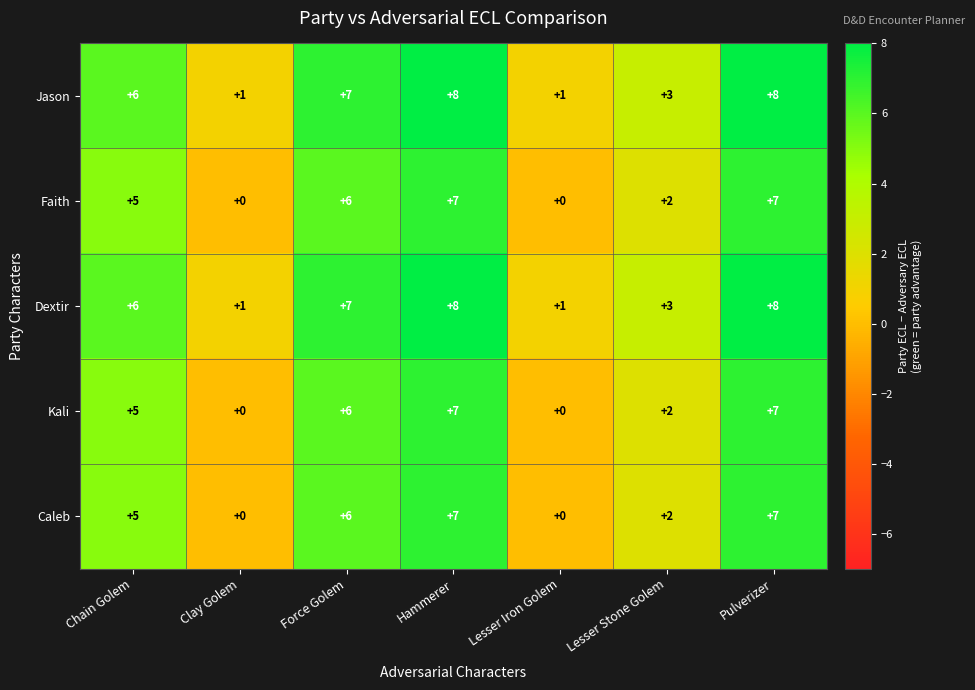

How many Caleb values are between 0 and 7?

7